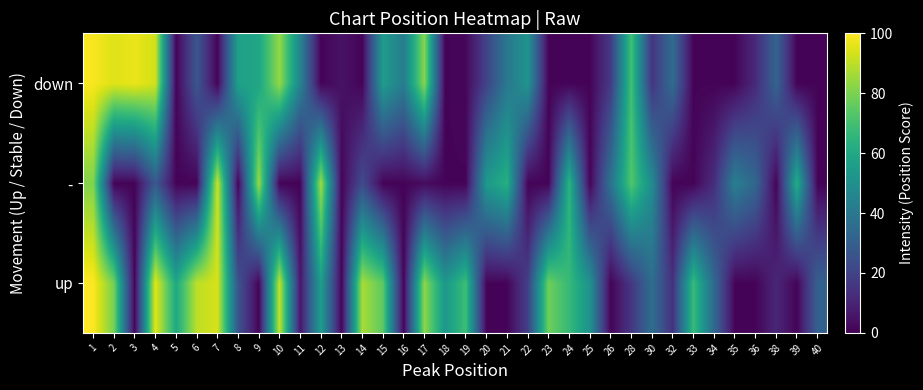

What is the greatest value displayed?

100